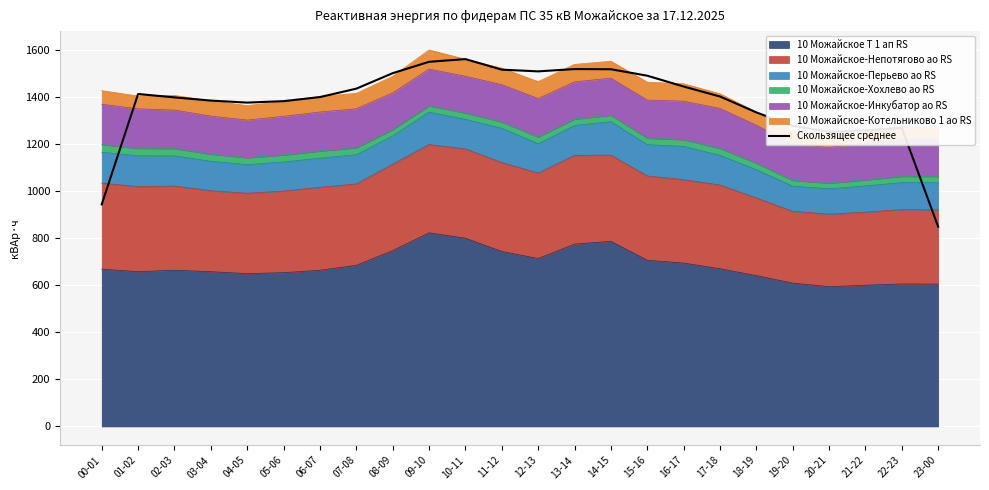

The chart shows a value of 2129.2 at 17-18. True or false?

False